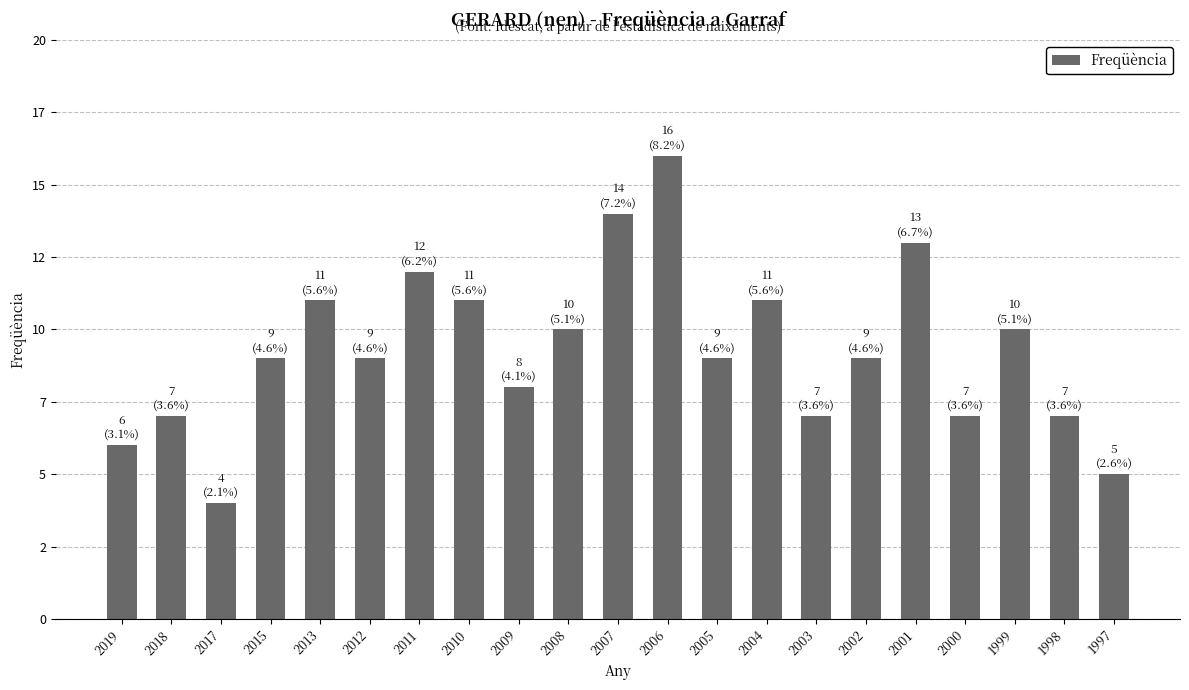

Are the bars horizontal?

No